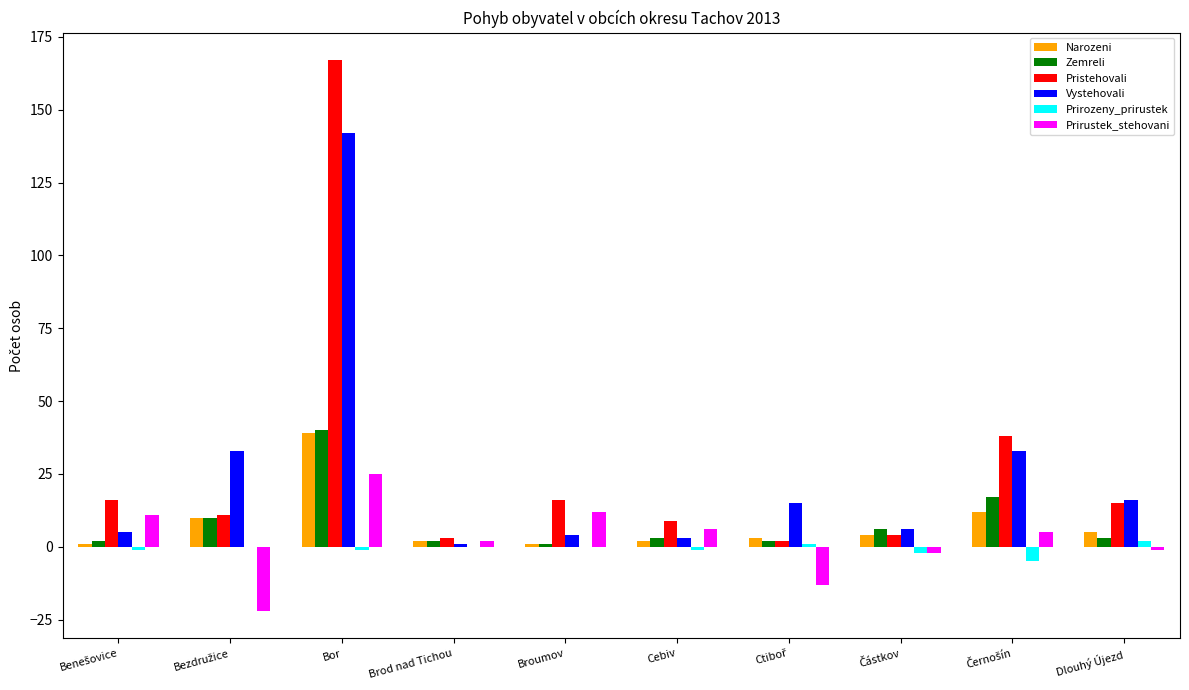

What is the greatest value displayed?

167